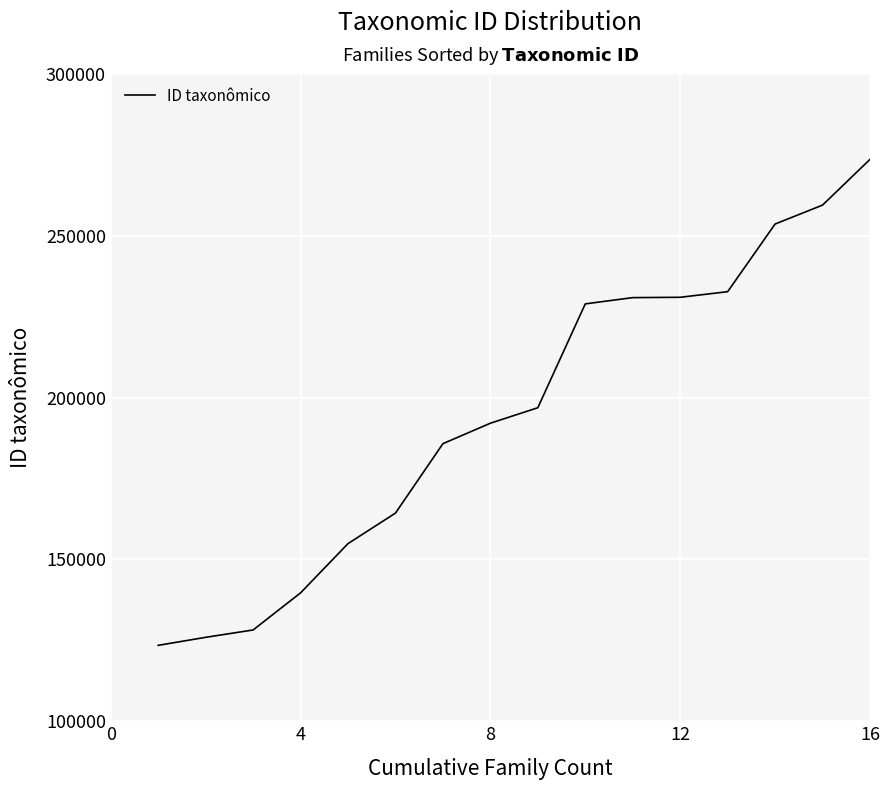

What is the minimum value shown in the chart?

123451